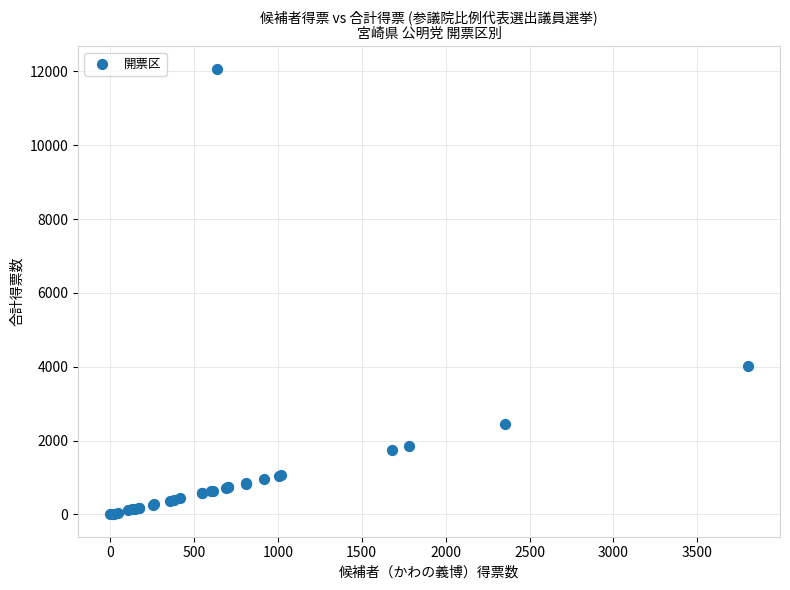

What Y value in the scatter plot is closest to 6036?

4011.7